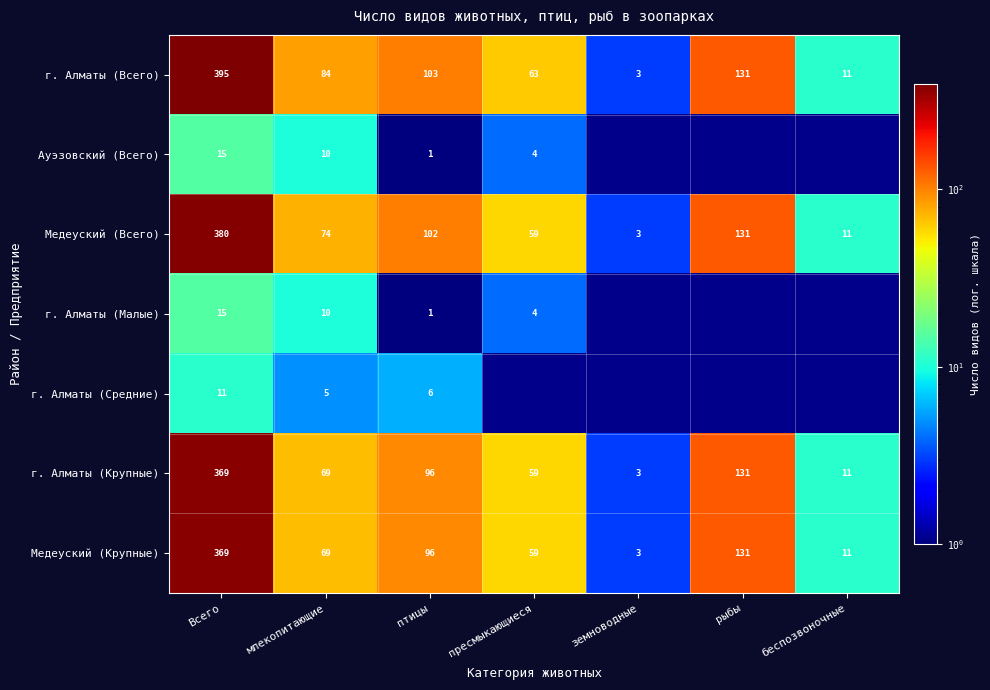

What is the difference between the maximum and minimum values in the г. Алматы (Крупные) series?

366